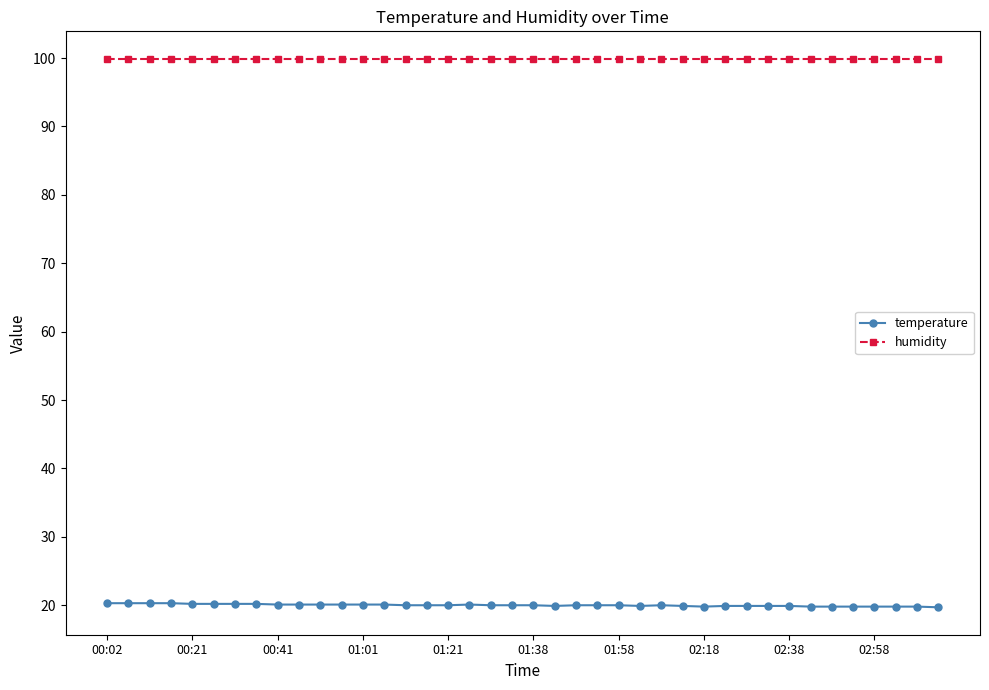

What are all the series names shown in the legend?

temperature, humidity